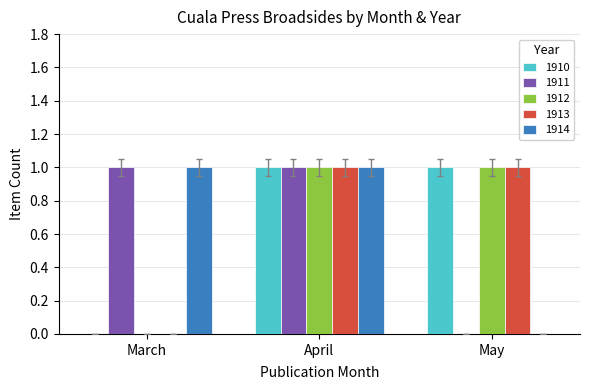

What is the total value across all series at May?

3